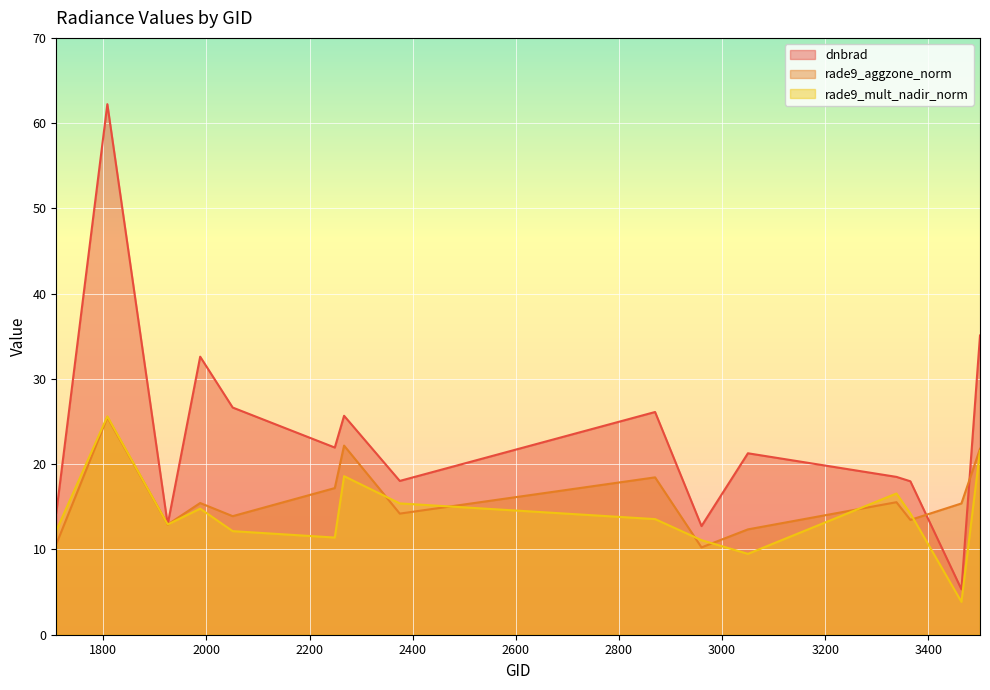

What is the difference between the highest and lowest values at 2051?

14.5